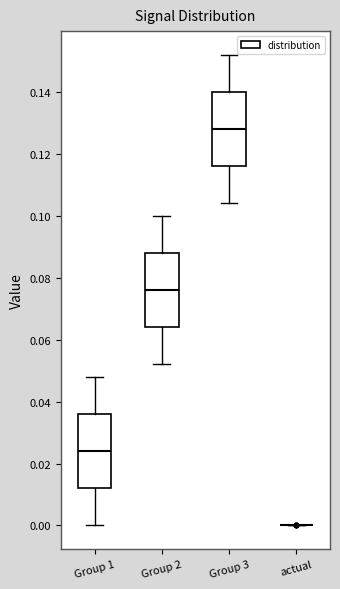

Reading left to right, transcribe this box plot: for each box, give where its median line is, the range the box spans, and where its two whiskers end, as read against the y-axis. The values are not printed on the chart, so give them approximately, as read against the axis.

Group 1: median 0.024, box 0.012 to 0.036, whiskers 0.000 to 0.048
Group 2: median 0.076, box 0.064 to 0.088, whiskers 0.052 to 0.100
Group 3: median 0.128, box 0.116 to 0.140, whiskers 0.104 to 0.152
actual: box collapsed to a line at 0.000, whiskers 0.000 to 0.000